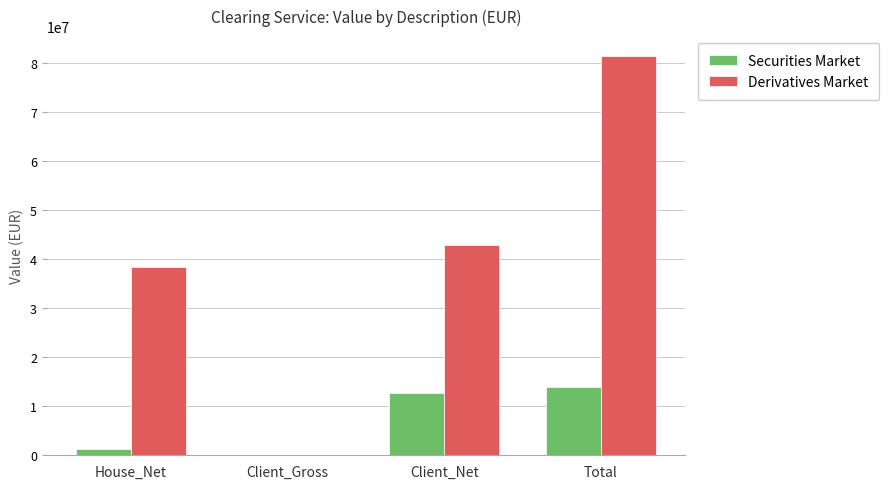

What is the sum of the Securities Market values at Client_Net and Client_Gross?

12732288.3